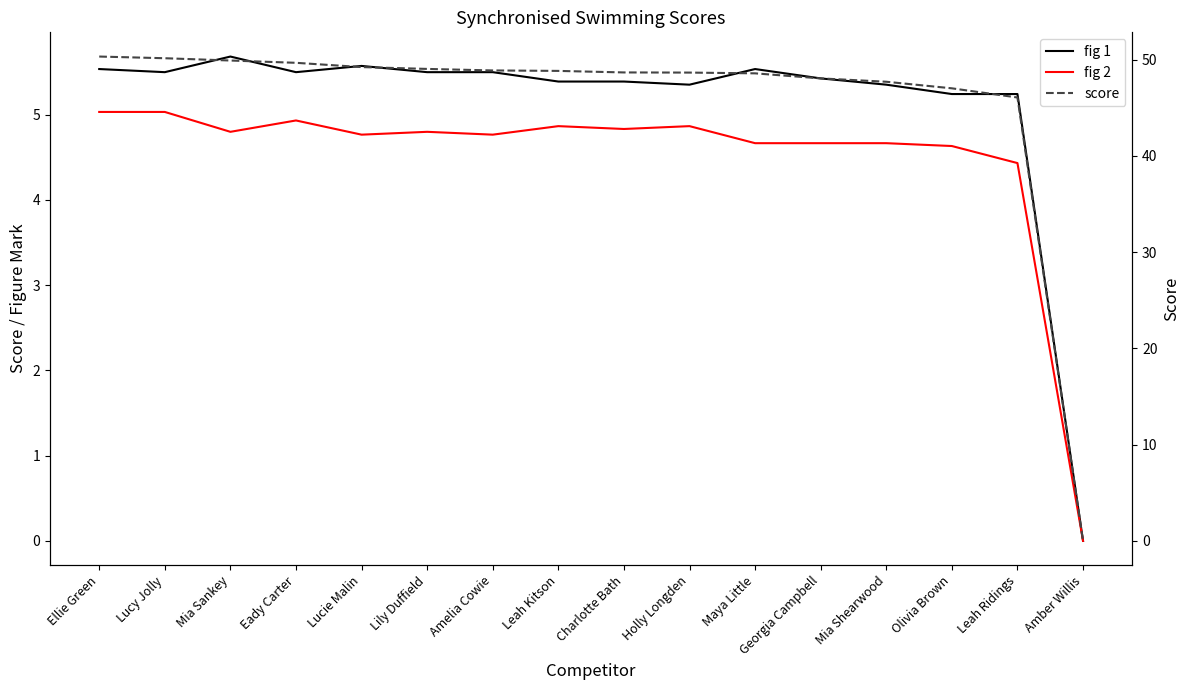

What position from the left is Lily Duffield?

6